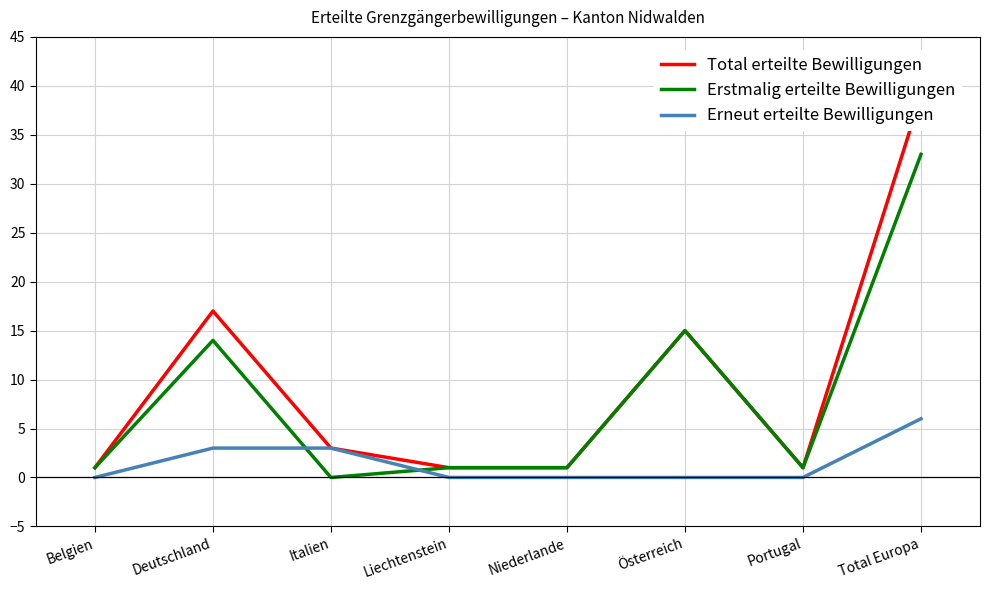

How many data points in Erneut erteilte Bewilligungen are above 0?

3